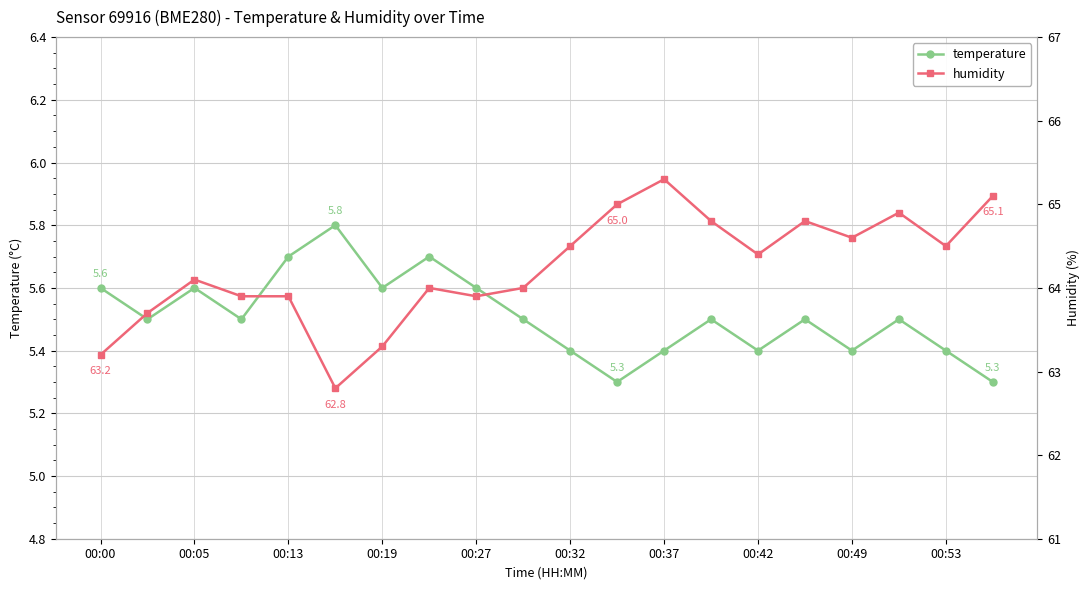

True or false: temperature has more than 2 points higher than both neighbors.

True